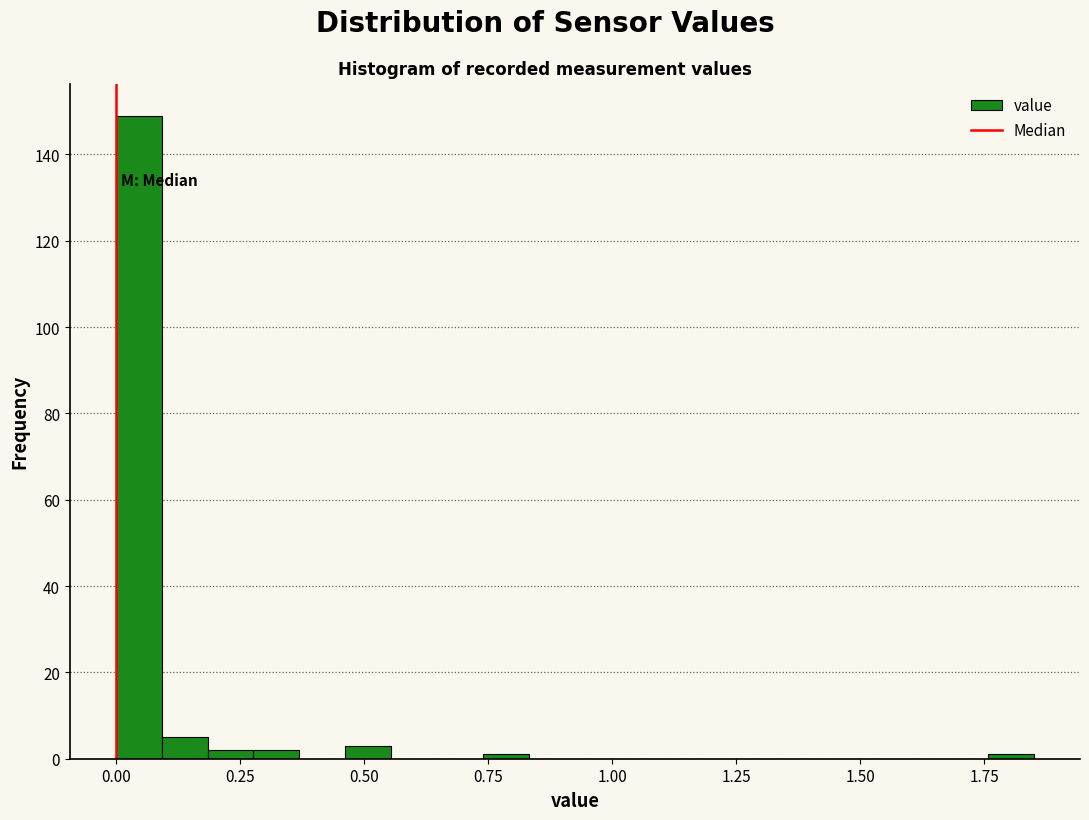

Around what value on the x-axis is the tallest bar? Give the approximate position of its centre, as read against the axis.

0.05